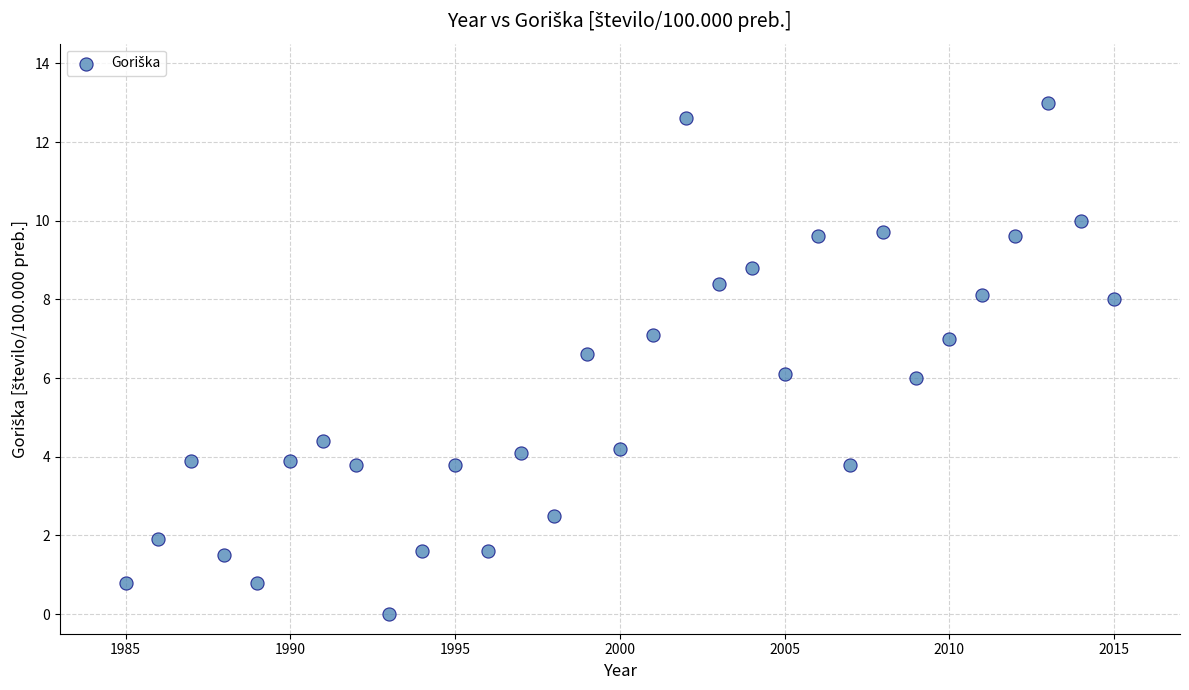

What is the range of Y values (max minus min)?

13.0